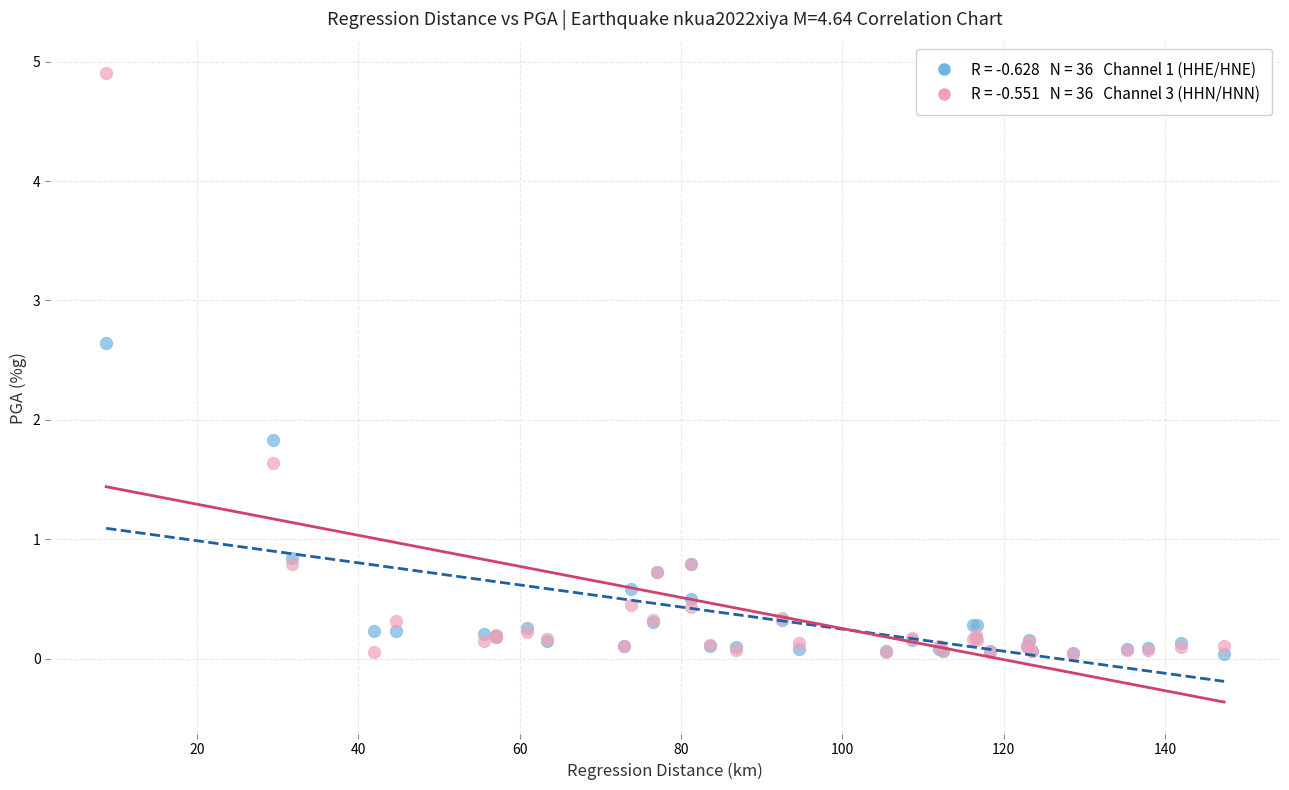

Across all series, what Y value is closest to 2?

1.8